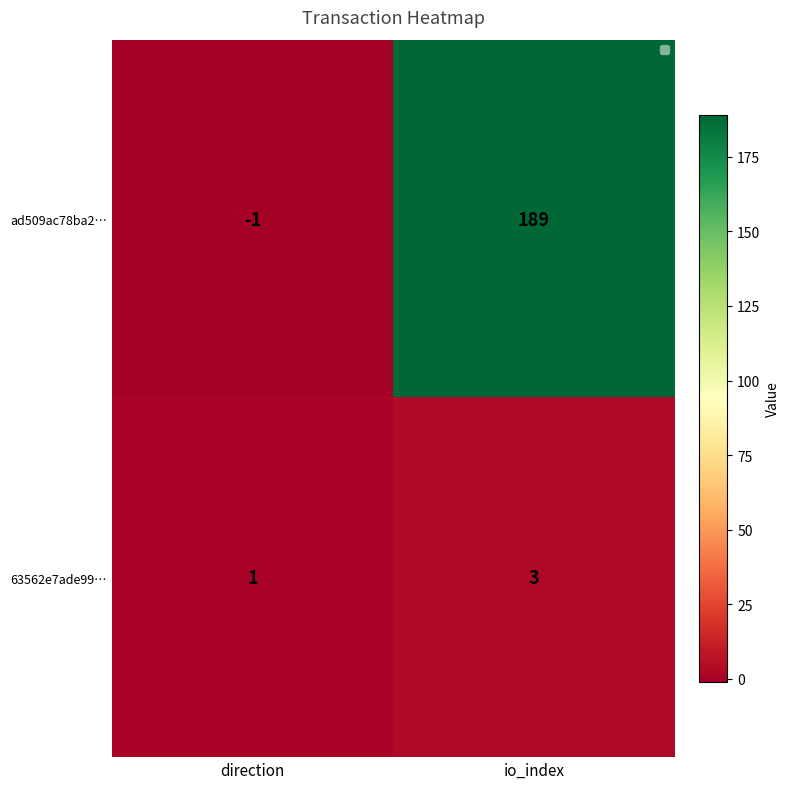

Reading left to right, extract all data points from this chart.

ad509ac78ba2…: -1	189
63562e7ade99…: 1	3